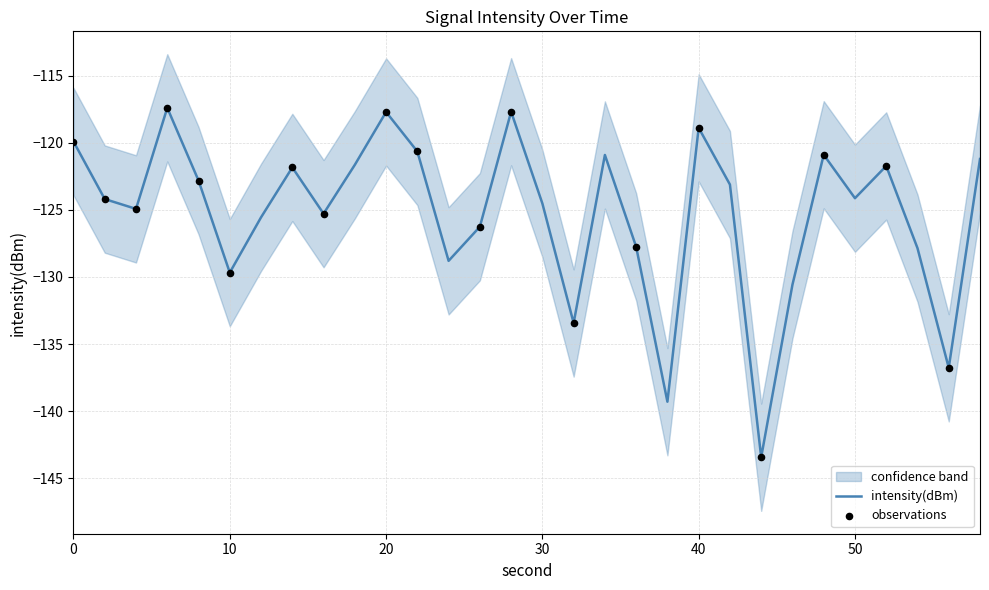

Which series contains the highest Y value?

intensity_upper